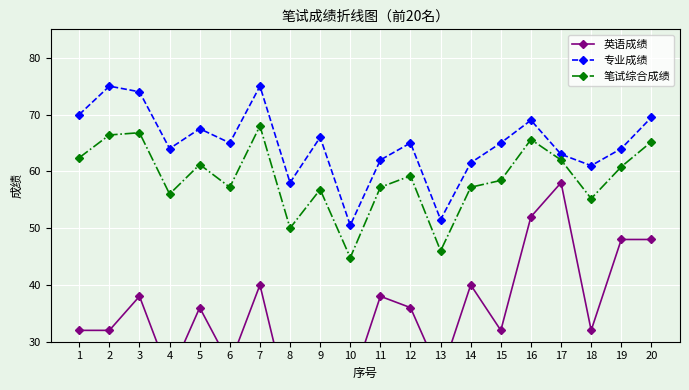

Which has a higher value, 2 or 14?

14